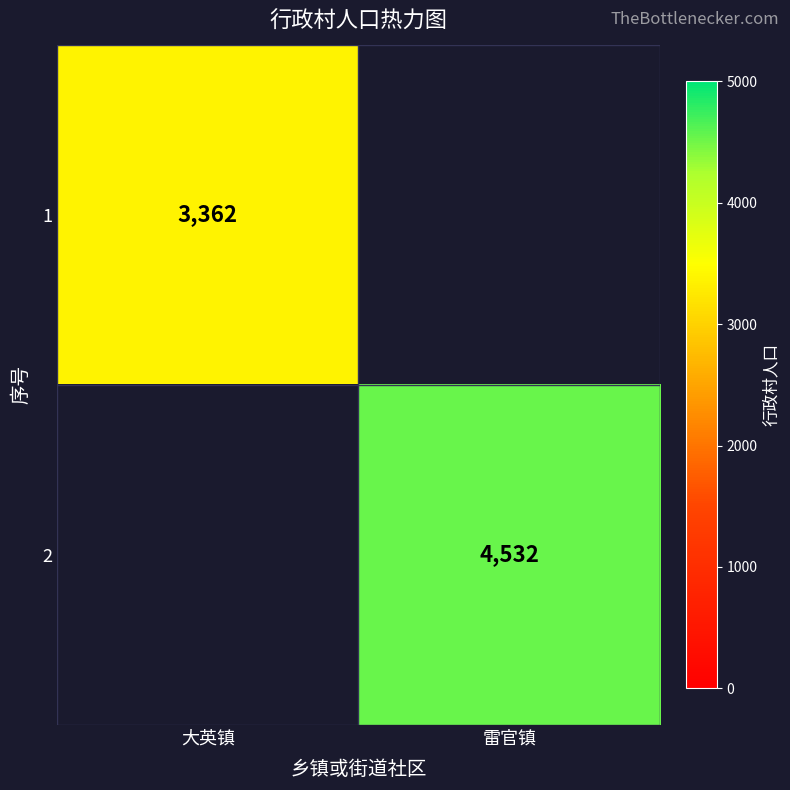

Is it true that 1 equals 3362 at 大英镇?

True